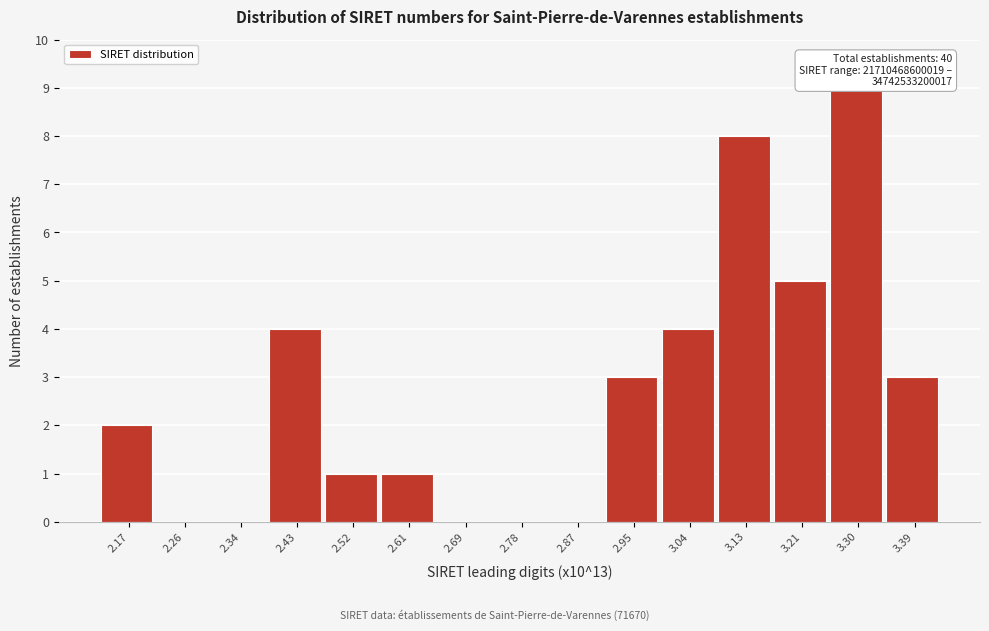

Reading left to right, what are all the values shown in this chart?

2.17=2	2.26=0	2.34=0	2.43=4	2.52=1	2.61=1	2.69=0	2.78=0	2.87=0	2.95=3	3.04=4	3.13=8	3.21=5	3.30=9	3.39=3